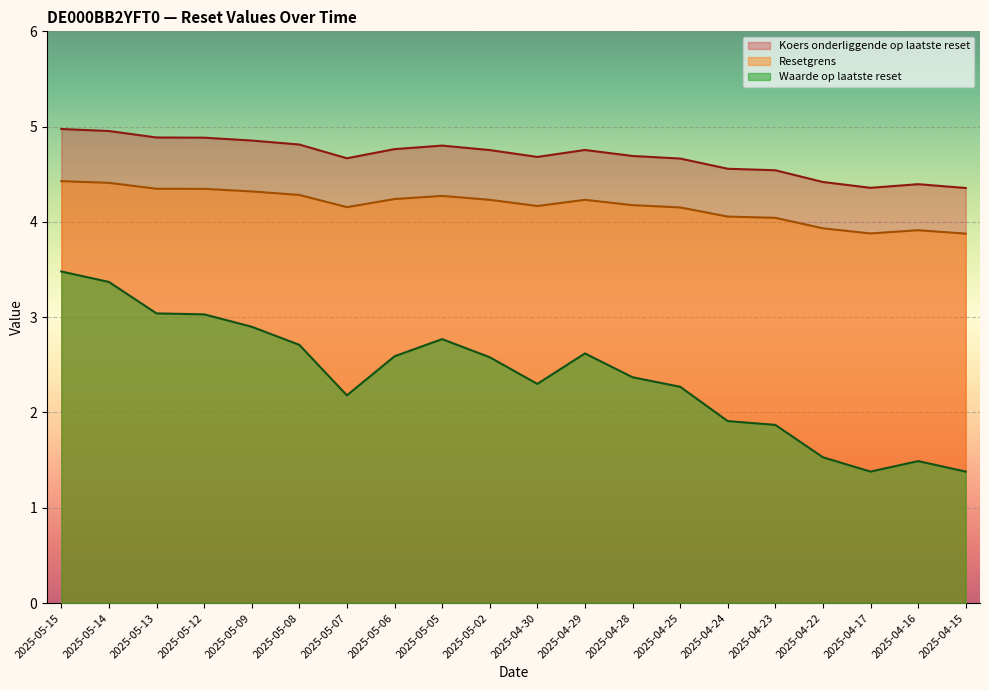

Reading left to right, what are all the values shown in this chart?

Waarde op laatste reset: 3.5	3.4	3.0	3.0	2.9	2.7	2.2	2.6	2.8	2.6	2.3	2.6	2.4	2.3	1.9	1.9	1.5	1.4	1.5	1.4
Resetgrens: 4.4	4.4	4.3	4.3	4.3	4.3	4.2	4.2	4.3	4.2	4.2	4.2	4.2	4.2	4.1	4.0	3.9	3.9	3.9	3.9
Koers onderliggende op laatste reset: 5.0	5.0	4.9	4.9	4.9	4.8	4.7	4.8	4.8	4.8	4.7	4.8	4.7	4.7	4.6	4.5	4.4	4.4	4.4	4.4